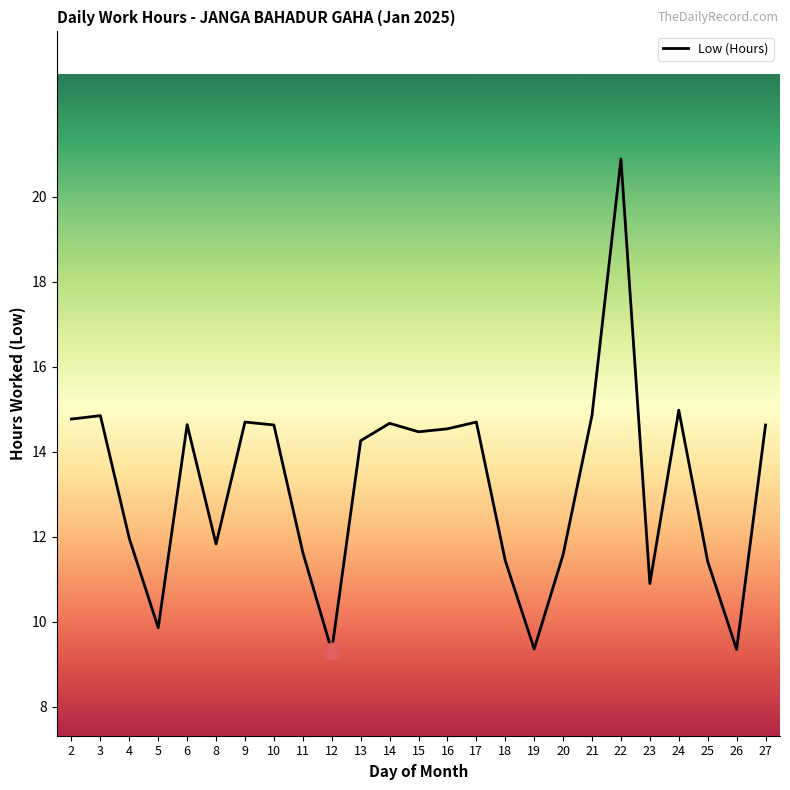

Read the value at 12.

9.3